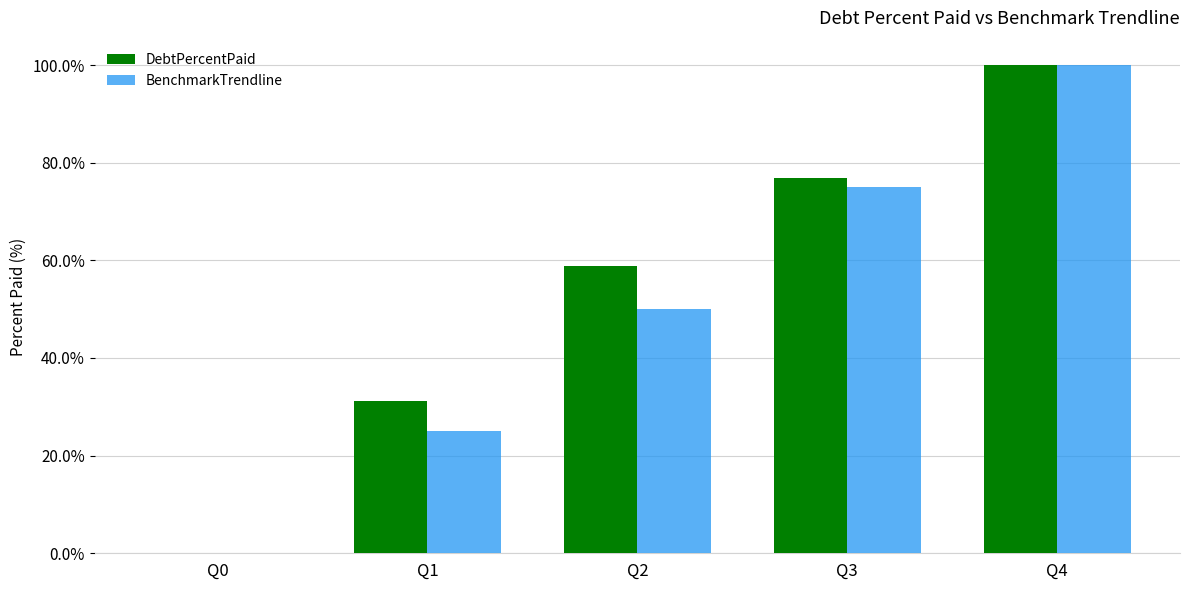

What is the sum of all DebtPercentPaid values?

266.9